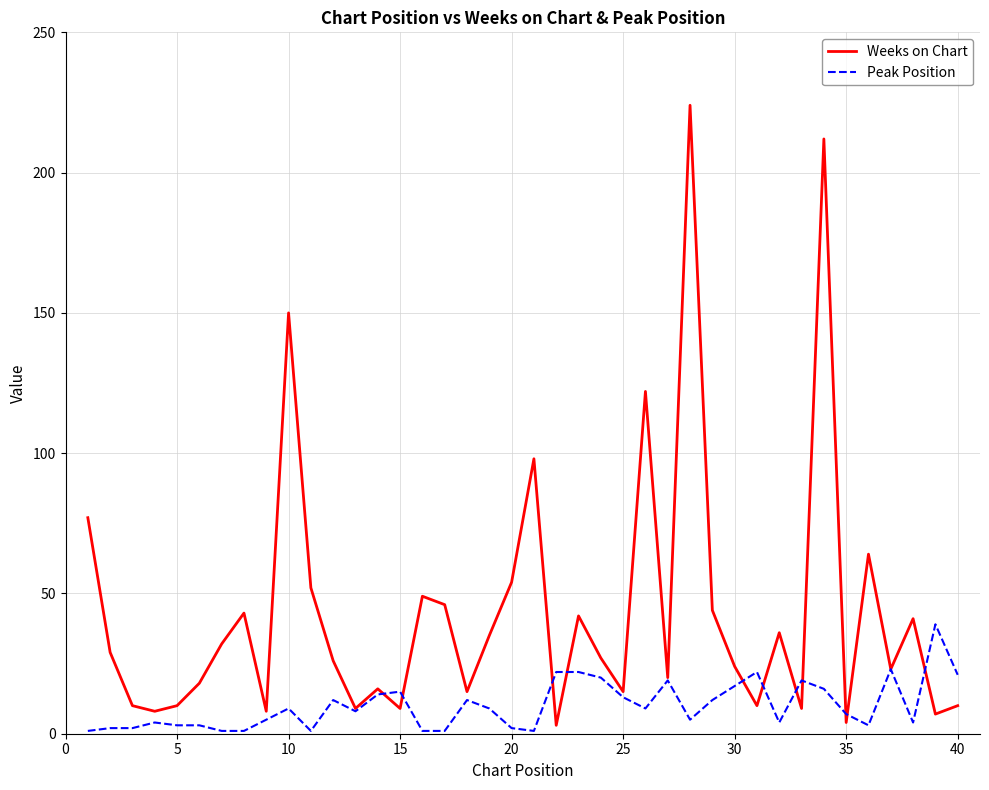

List the series in order of their overall mean, lowest first.

Peak Position, Weeks on Chart